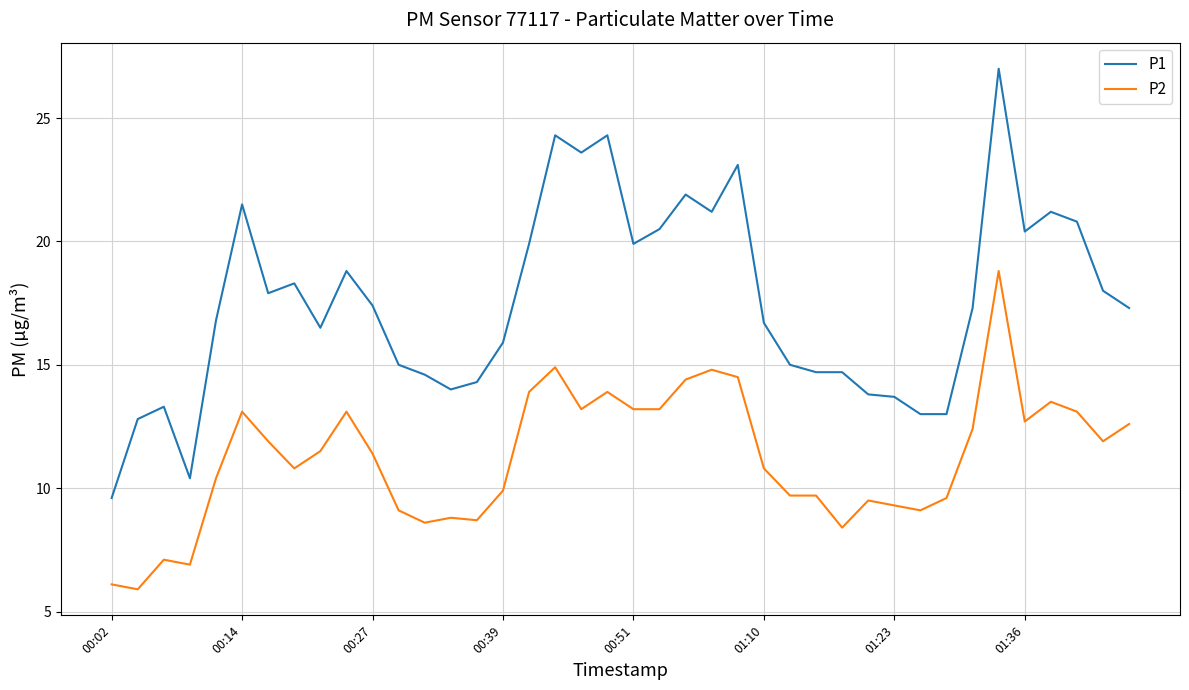

What is the maximum value shown in the chart?

27.0